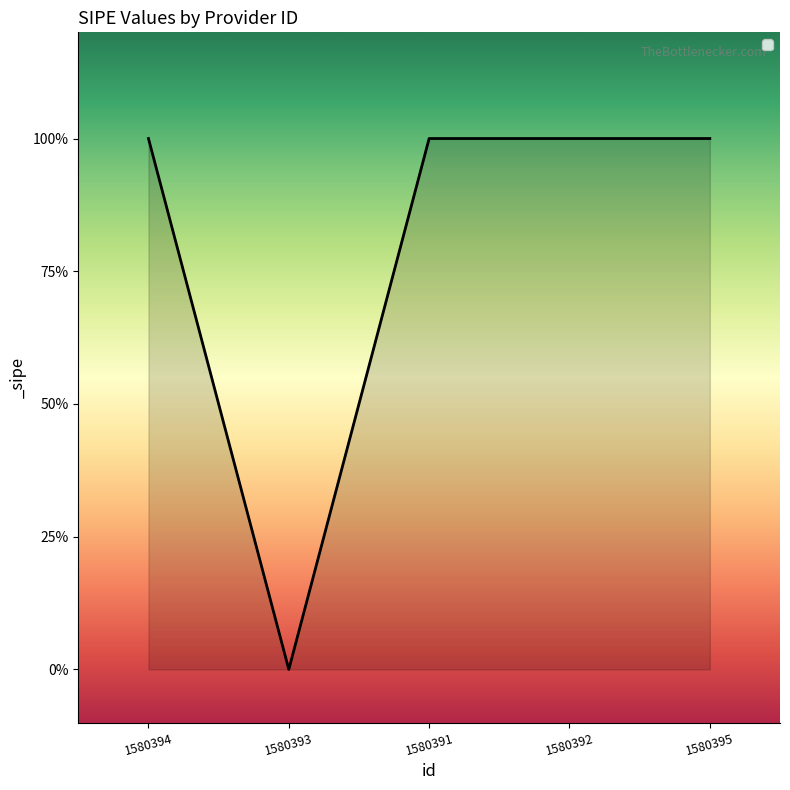

True or false: the data shows 1 at 1580394.

True